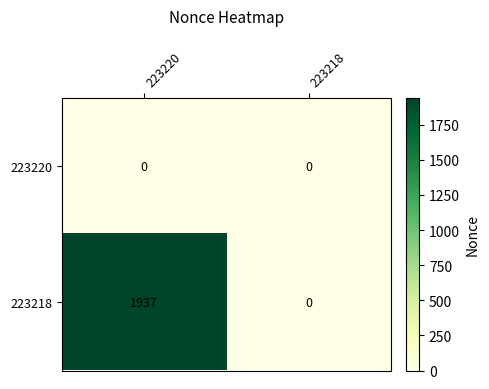

The 223220 series shows 0 at 223218. True or false?

True